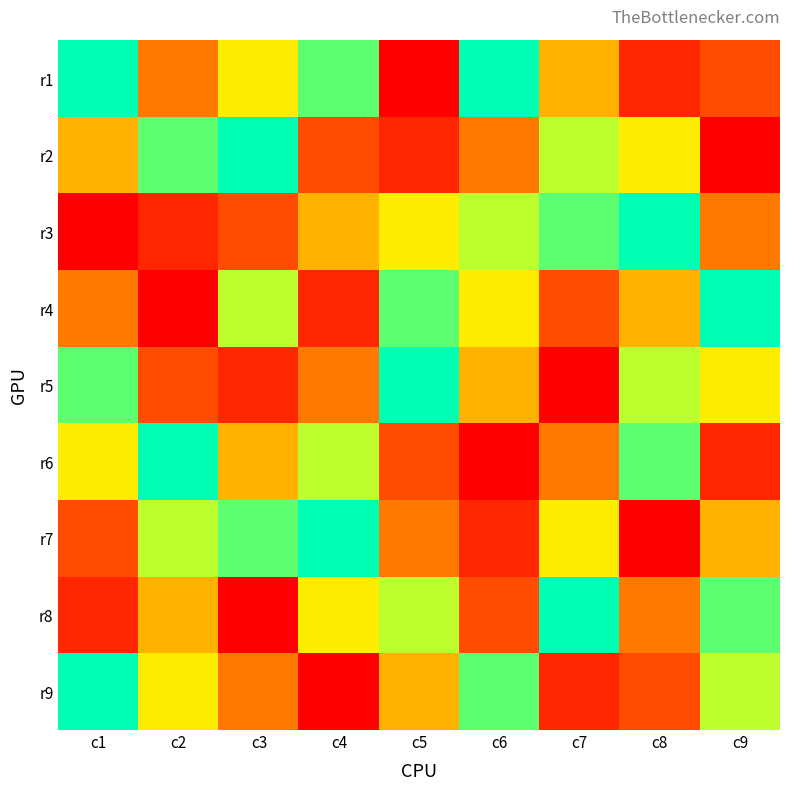

Reading left to right, what are all the values shown in this chart?

r1: c1=9	c2=4	c3=6	c4=8	c5=1	c6=9	c7=5	c8=2	c9=3
r2: c1=5	c2=8	c3=9	c4=3	c5=2	c6=4	c7=7	c8=6	c9=1
r3: c1=1	c2=2	c3=3	c4=5	c5=6	c6=7	c7=8	c8=9	c9=4
r4: c1=4	c2=1	c3=7	c4=2	c5=8	c6=6	c7=3	c8=5	c9=9
r5: c1=8	c2=3	c3=2	c4=4	c5=9	c6=5	c7=1	c8=7	c9=6
r6: c1=6	c2=9	c3=5	c4=7	c5=3	c6=1	c7=4	c8=8	c9=2
r7: c1=3	c2=7	c3=8	c4=9	c5=4	c6=2	c7=6	c8=1	c9=5
r8: c1=2	c2=5	c3=1	c4=6	c5=7	c6=3	c7=9	c8=4	c9=8
r9: c1=9	c2=6	c3=4	c4=1	c5=5	c6=8	c7=2	c8=3	c9=7